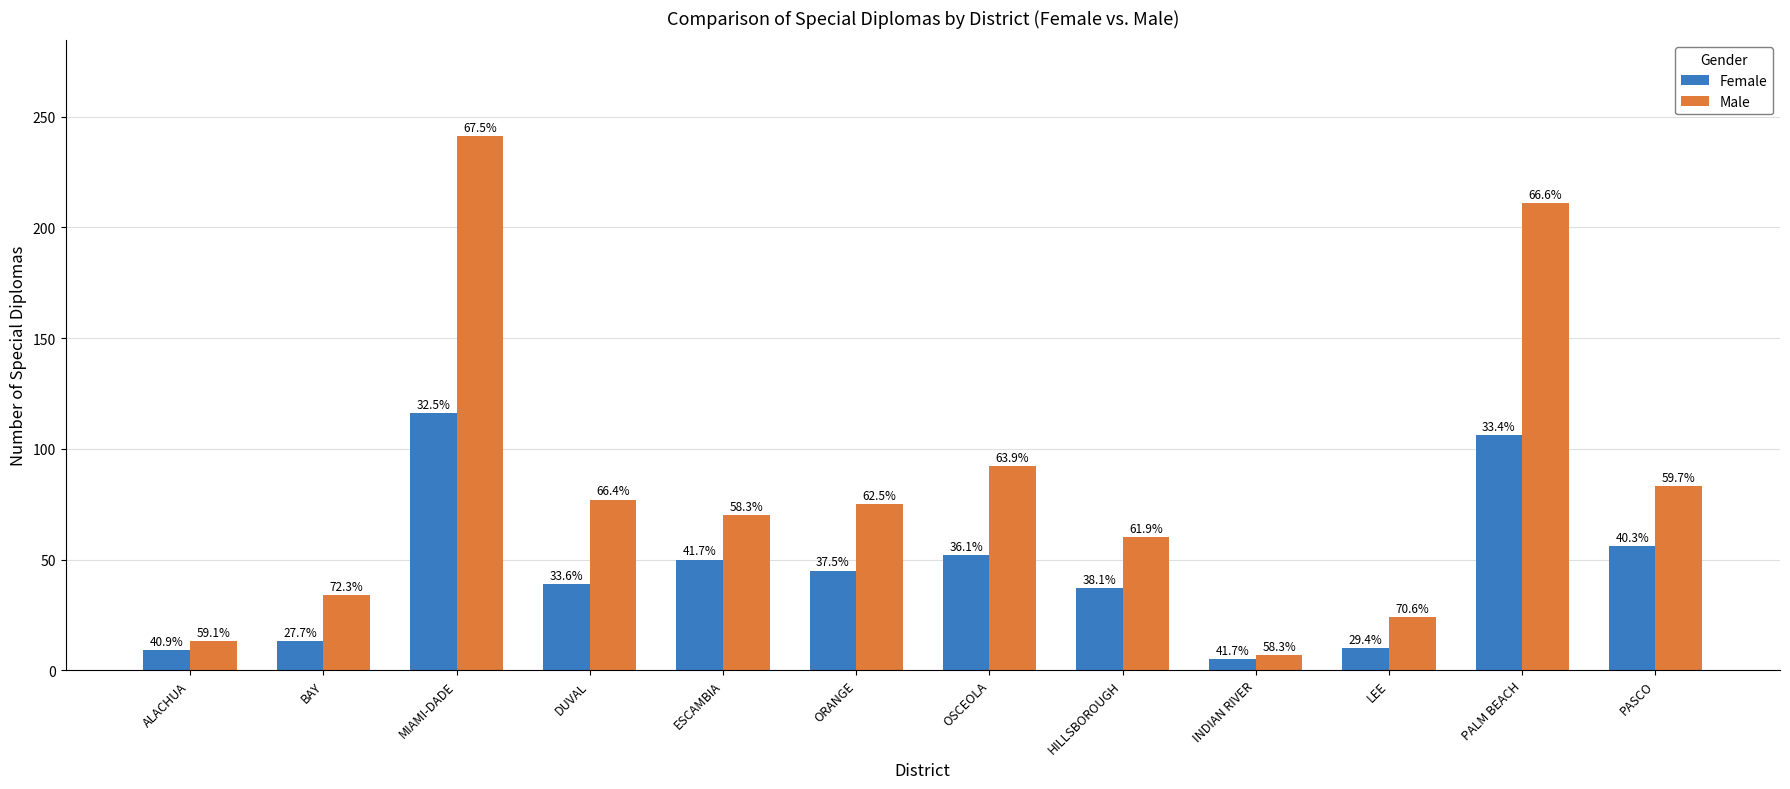

What position from the left is LEE?

10